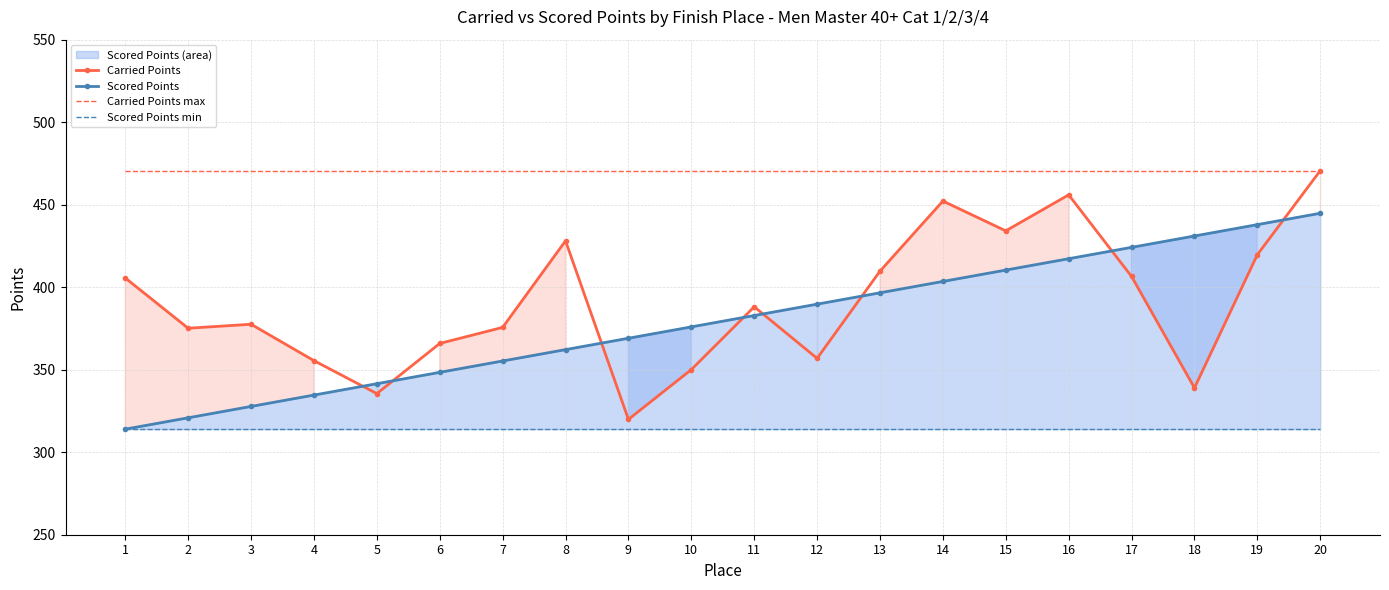

At which category is the sum across all series the highest?

20